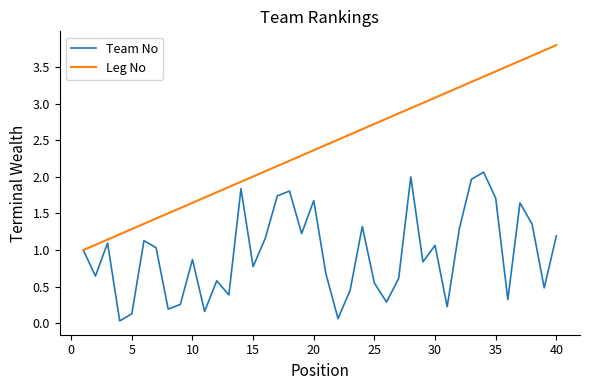

Which series has the largest total across all categories?

Leg No